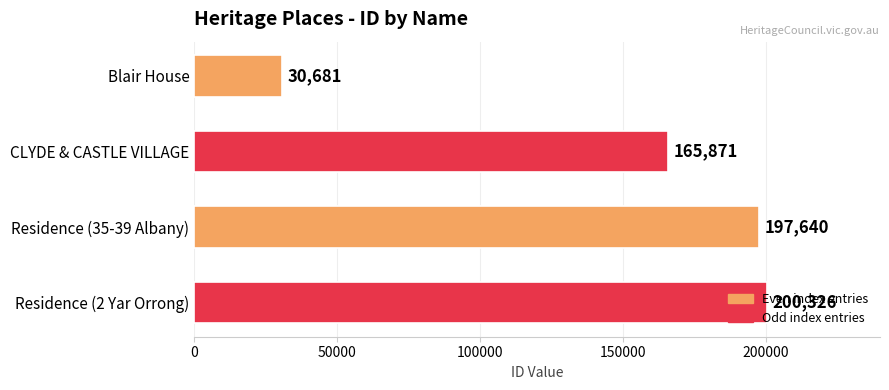

What is the difference between the maximum and minimum values?

169645